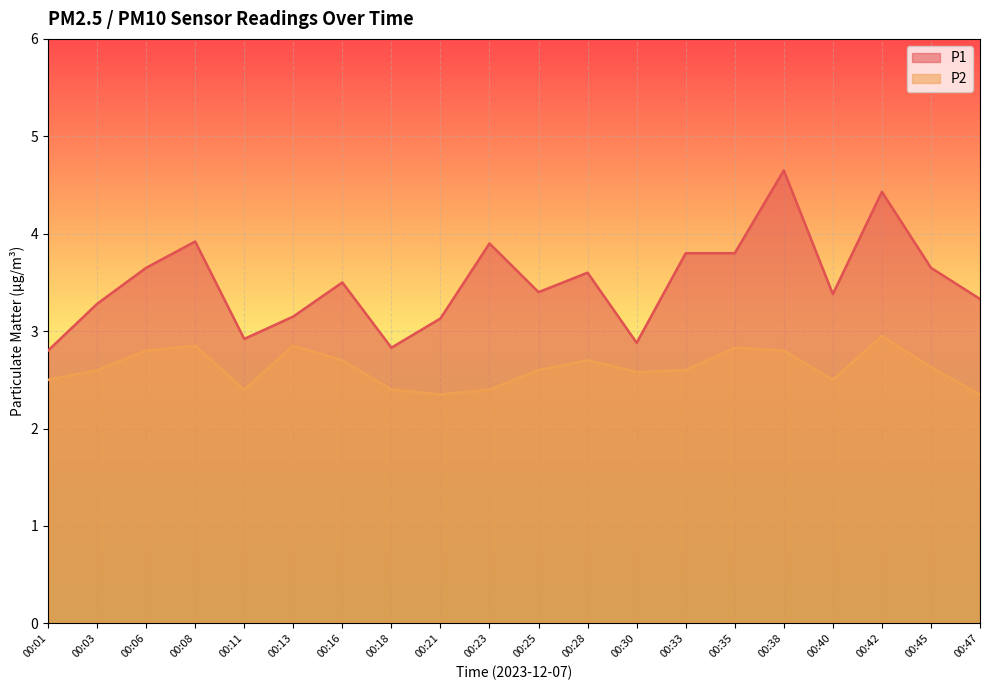

Reading left to right, list all the values displayed in this chart.

P1: 00:01=2.8	00:03=3.3	00:06=3.6	00:08=3.9	00:11=2.9	00:13=3.1	00:16=3.5	00:18=2.8	00:21=3.1	00:23=3.9	00:25=3.4	00:28=3.6	00:30=2.9	00:33=3.8	00:35=3.8	00:38=4.7	00:40=3.4	00:42=4.4	00:45=3.6	00:47=3.3
P2: 00:01=2.5	00:03=2.6	00:06=2.8	00:08=2.9	00:11=2.4	00:13=2.9	00:16=2.7	00:18=2.4	00:21=2.4	00:23=2.4	00:25=2.6	00:28=2.7	00:30=2.6	00:33=2.6	00:35=2.8	00:38=2.8	00:40=2.5	00:42=3.0	00:45=2.6	00:47=2.4